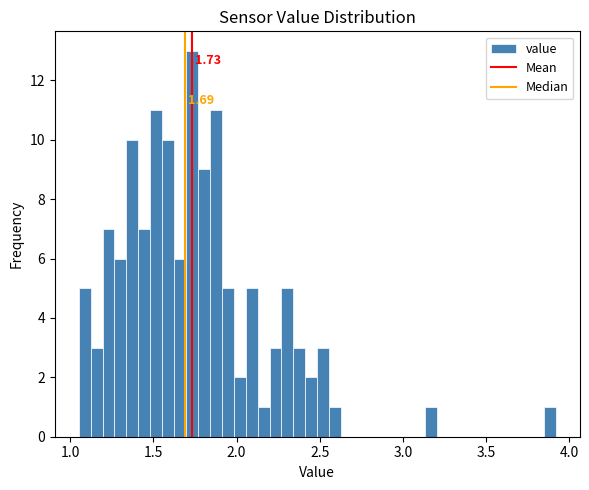

Read against the x-axis, roughly where is the centre of the tallest bar?

1.75